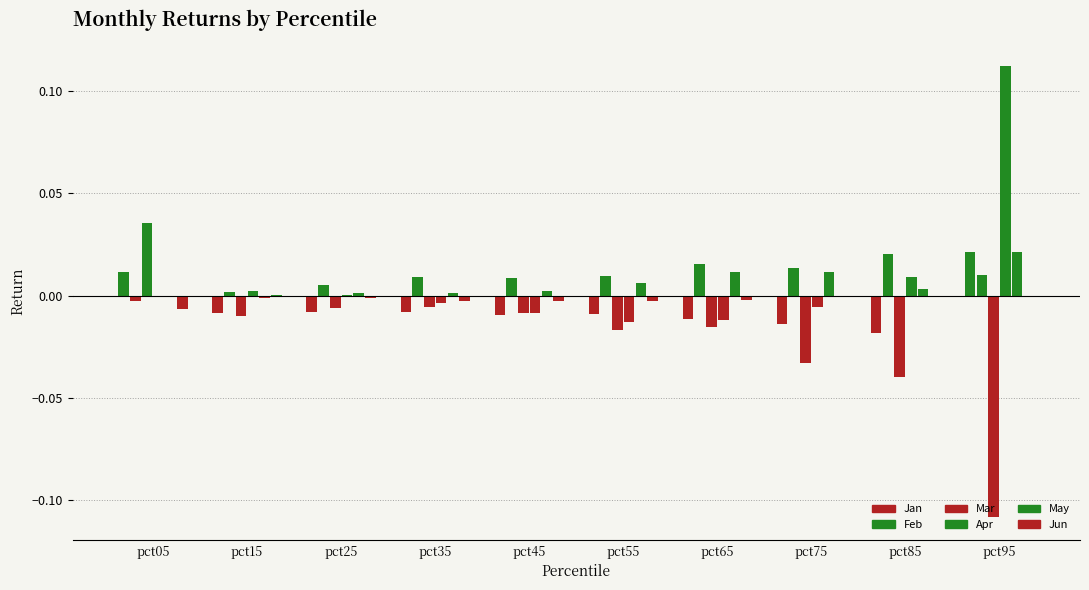

Which series changed the most between pct55 and pct75?

Mar